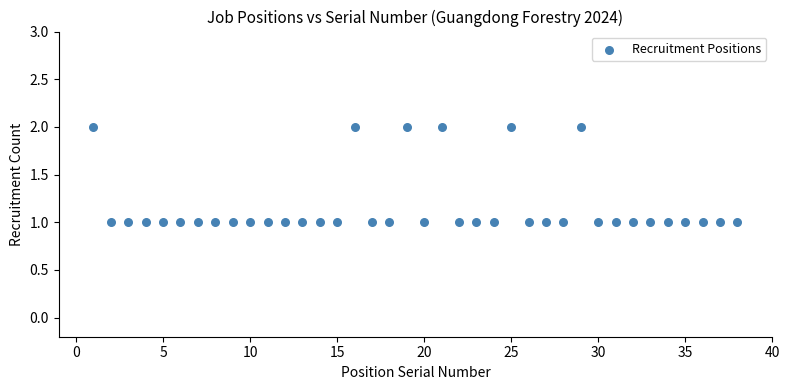

How many points are shown in the scatter plot?

38